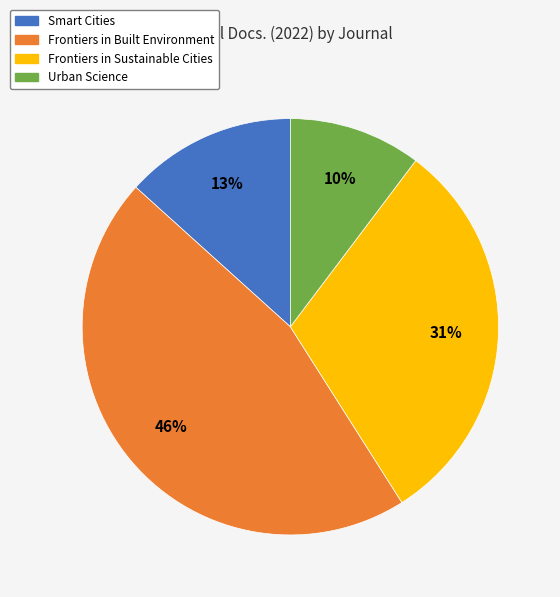

What is the ratio of the value at Urban Science to the value at Smart Cities?

0.8